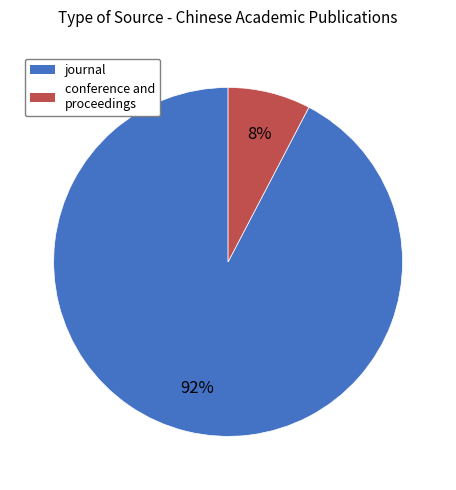

Rank the categories by value from lowest to highest.

conference and proceedings, journal